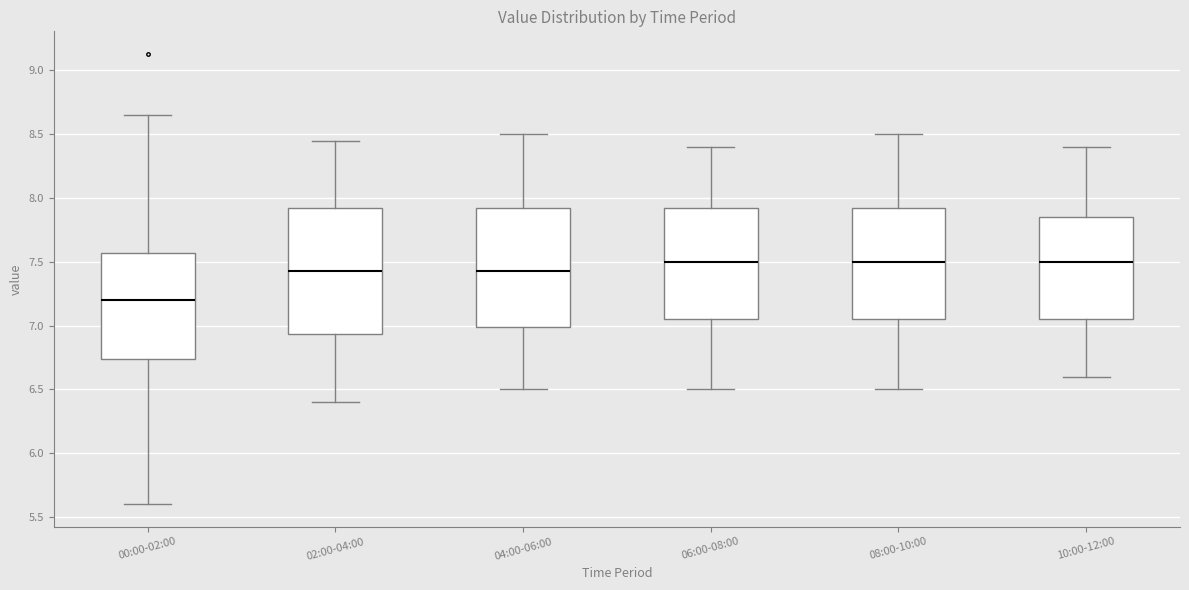

Which box's median line is the lowest?

00:00-02:00